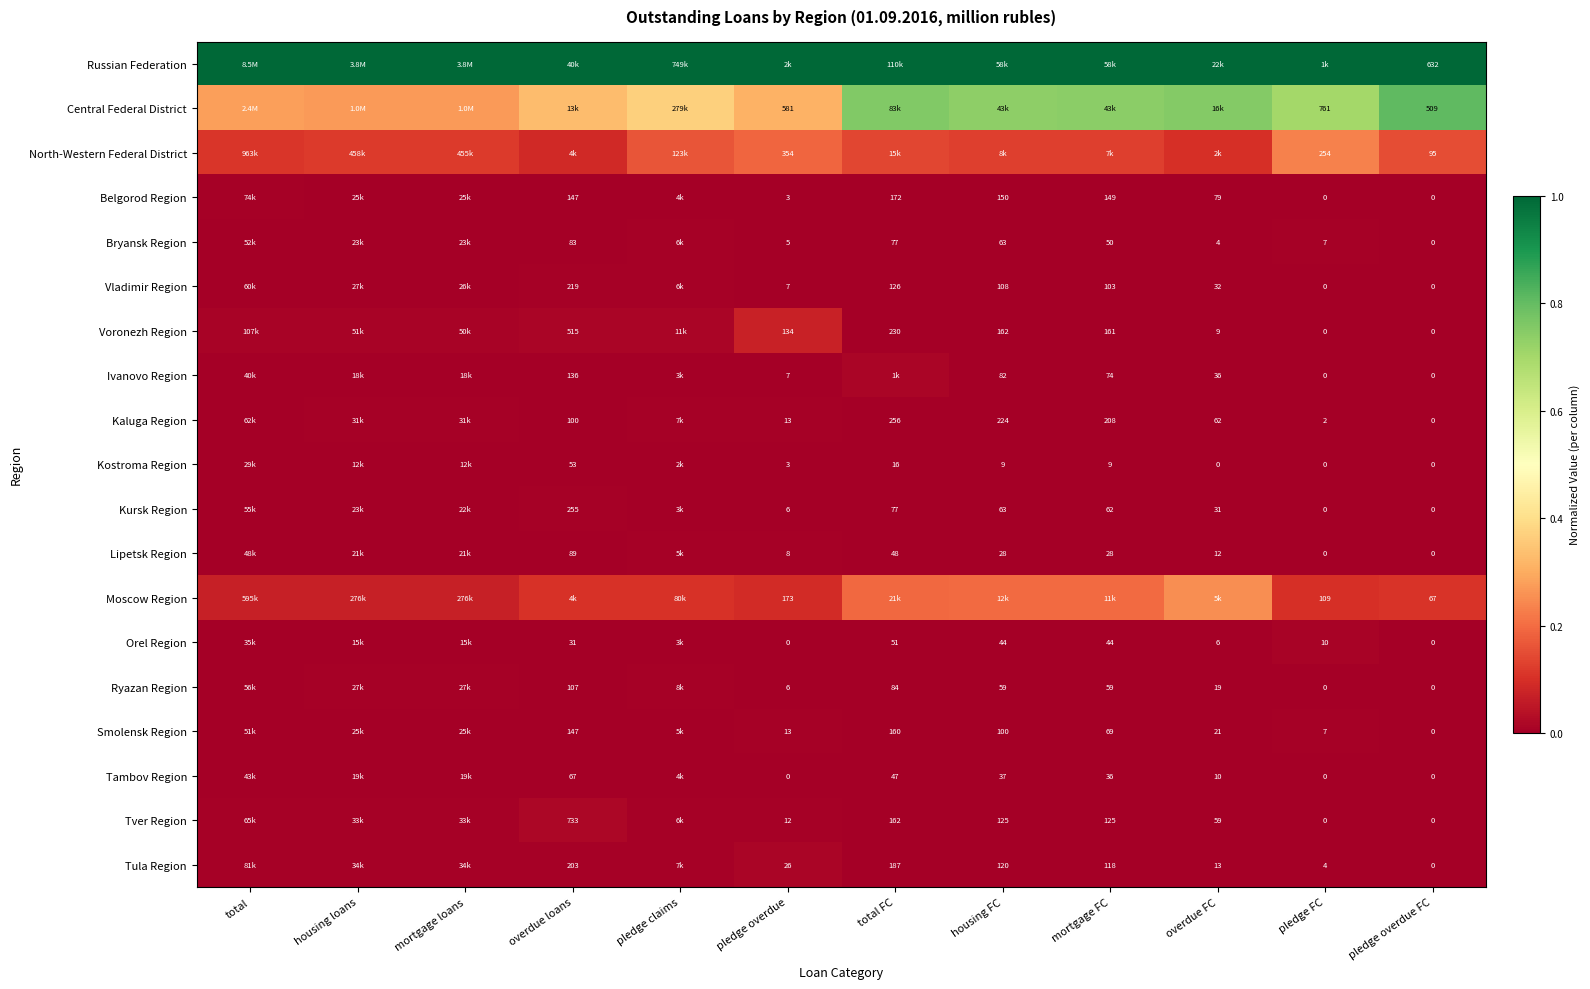

The Lipetsk Region series shows 0.0 at total FC. True or false?

False